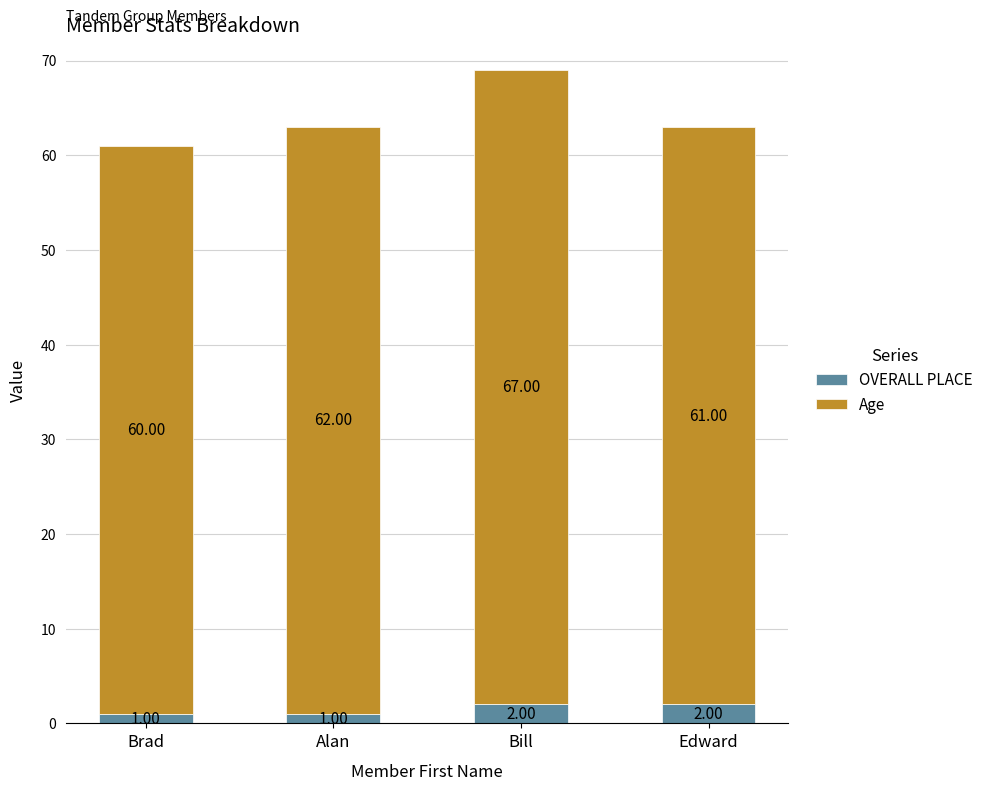

How many distinct data groups are displayed?

2